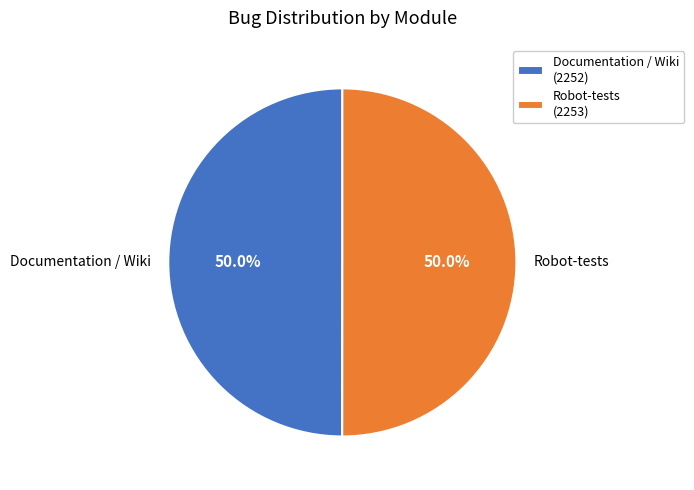

How many slices are in this pie chart?

2